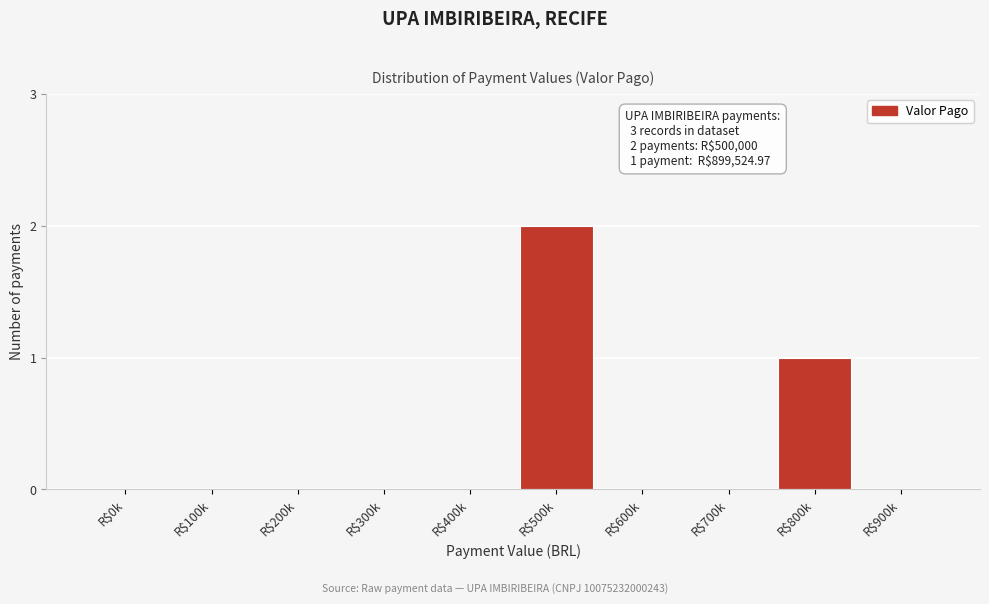

Which category has the highest value across all series?

R$500k